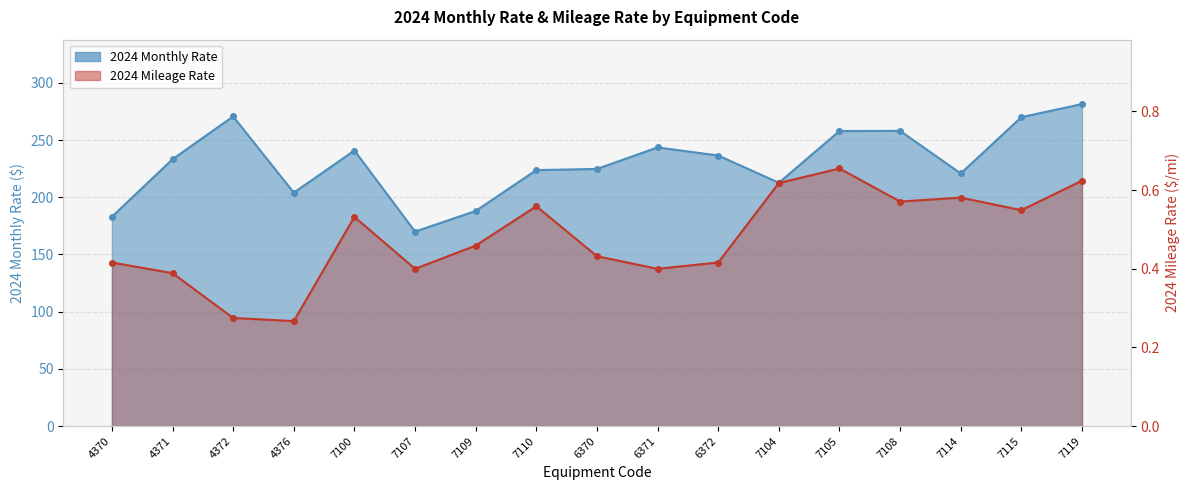

What is the value of the 2024 Monthly Rate point at the 6th from the left?

170.0